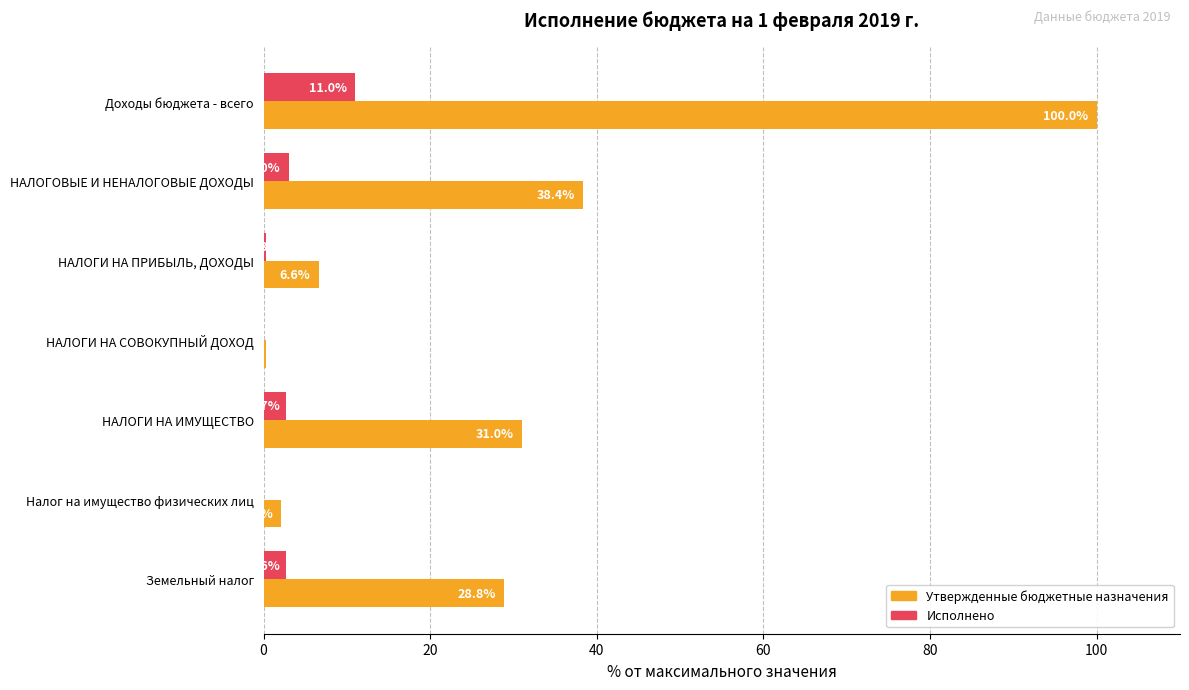

Is it true that Утвержденные бюджетные назначения equals 56.9 at НАЛОГОВЫЕ И НЕНАЛОГОВЫЕ ДОХОДЫ?

False